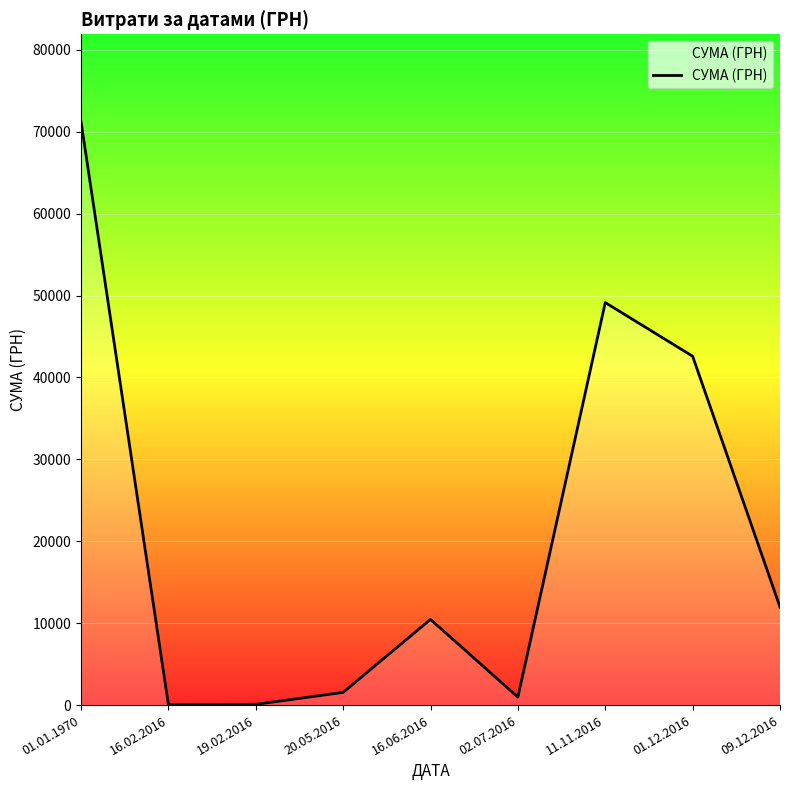

Where does the data first go above 10460?

01.01.1970